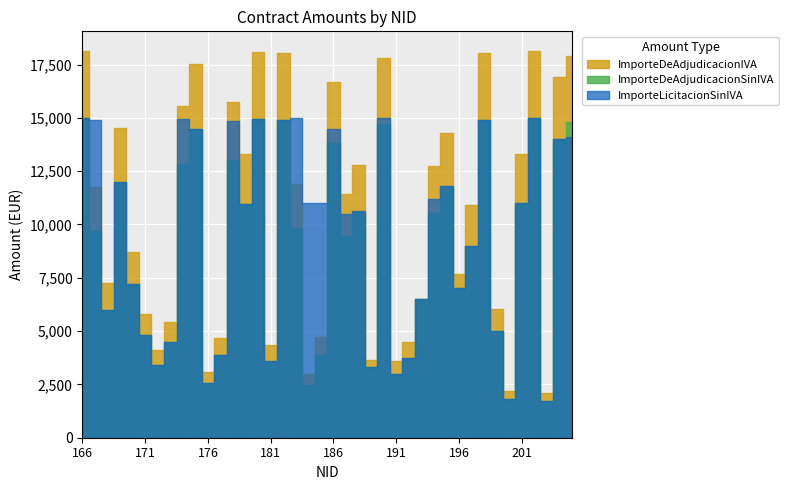

Rank the series at 205 from lowest to highest value.

ImporteLicitacionSinIVA, ImporteDeAdjudicacionSinIVA, ImporteDeAdjudicacionIVA